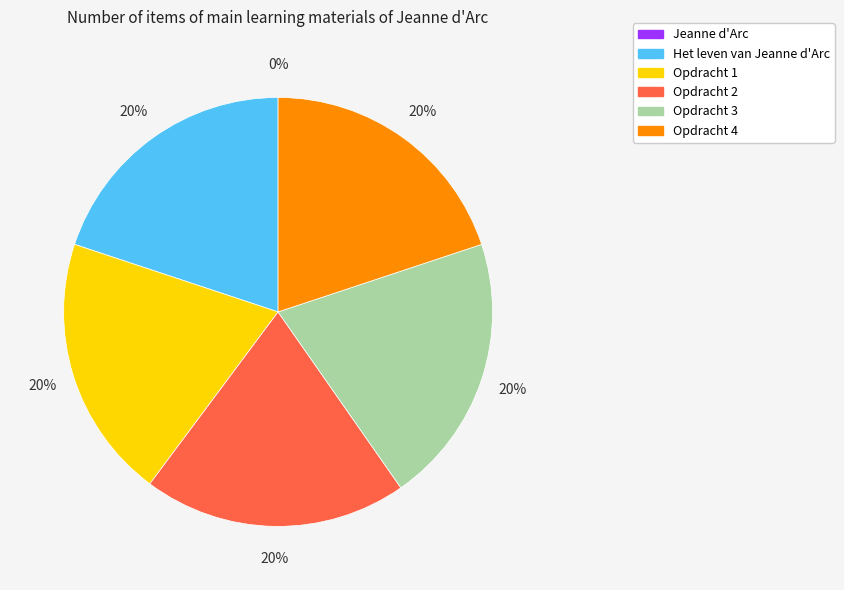

Is Opdracht 1 the majority of the pie?

No